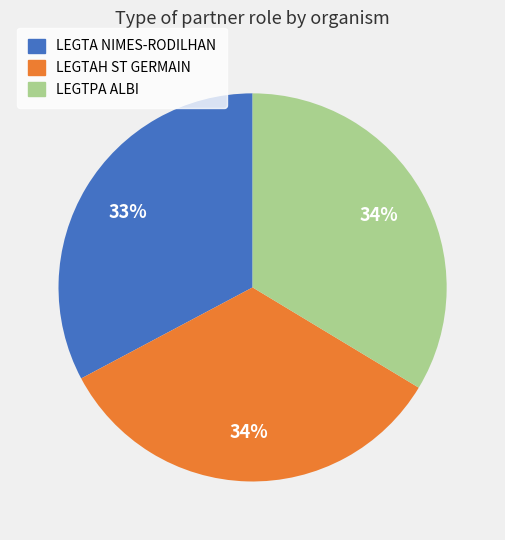

To the nearest percent, what is the average slice percentage?

33%